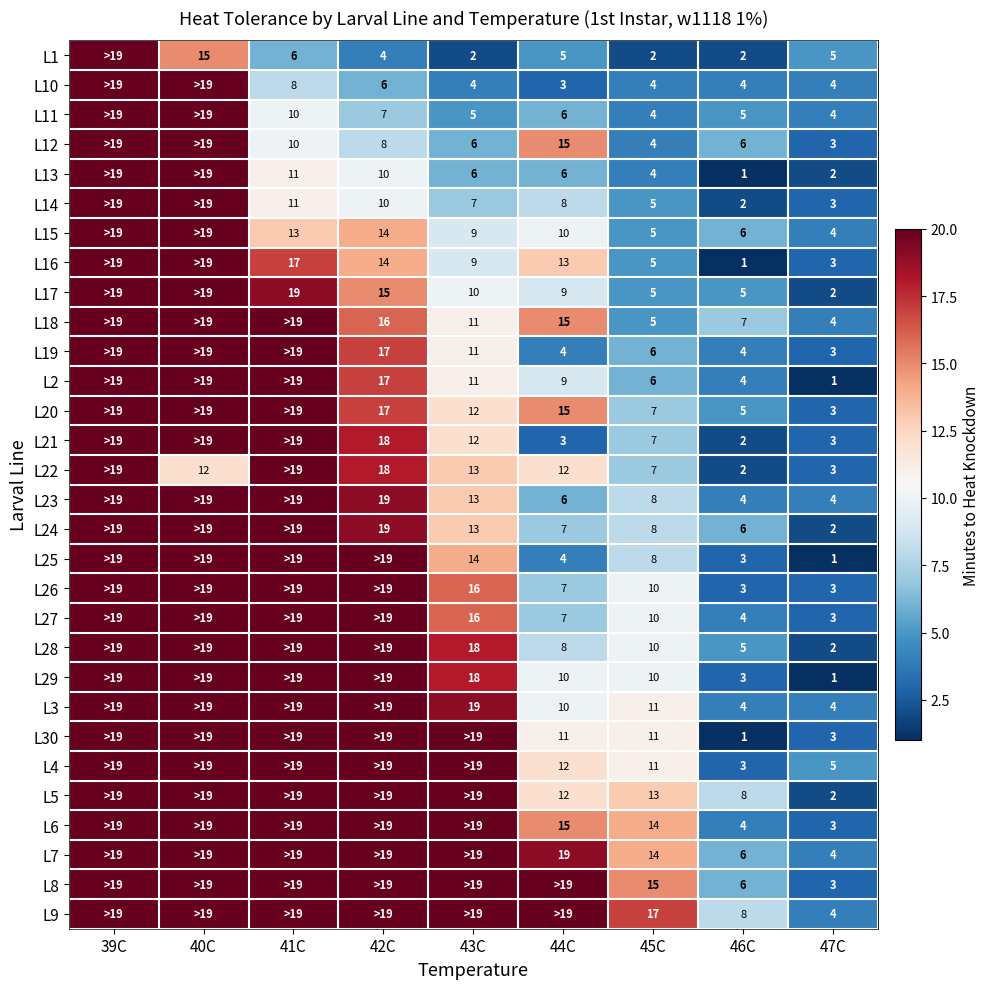

What is the sum of the L22 values at 46C and 43C?

15